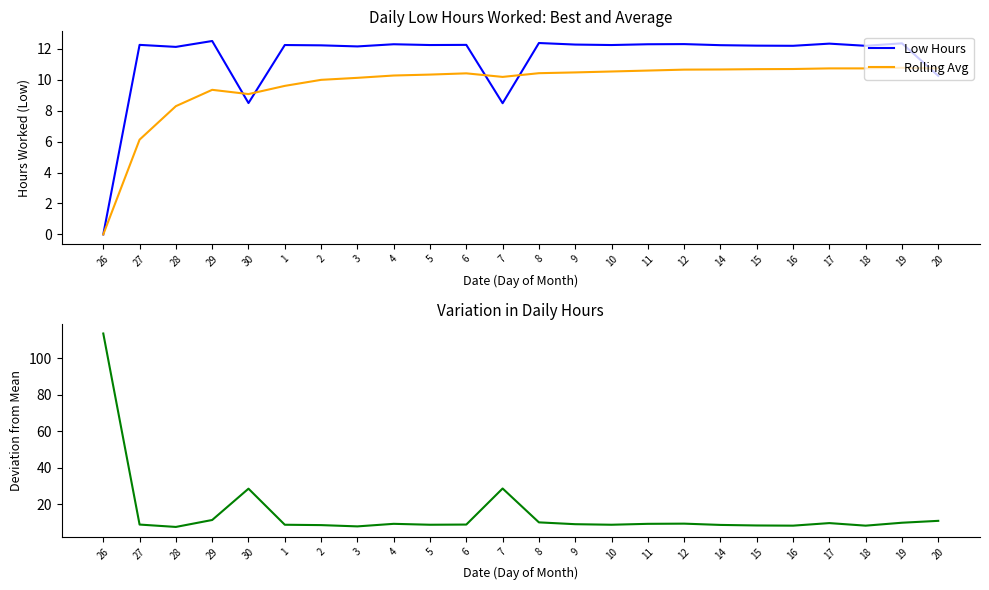

Between which two adjacent categories do Deviation and Low Hours first intersect?

26 and 27